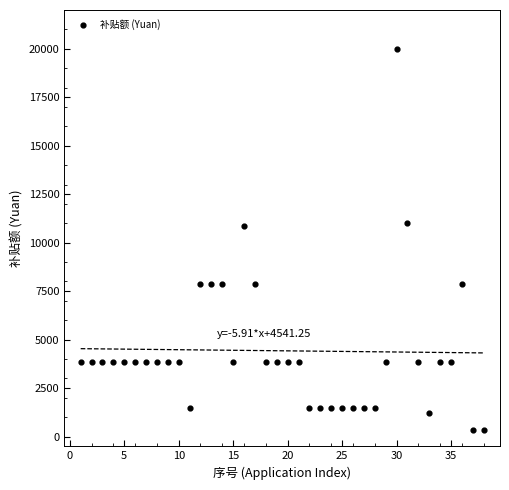

What is the range of Y values (max minus min)?

19650